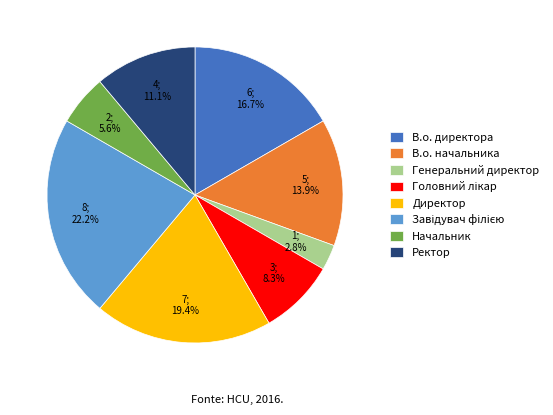

Combined, what portion of the pie is Директор and В.о. директора?

36.1%